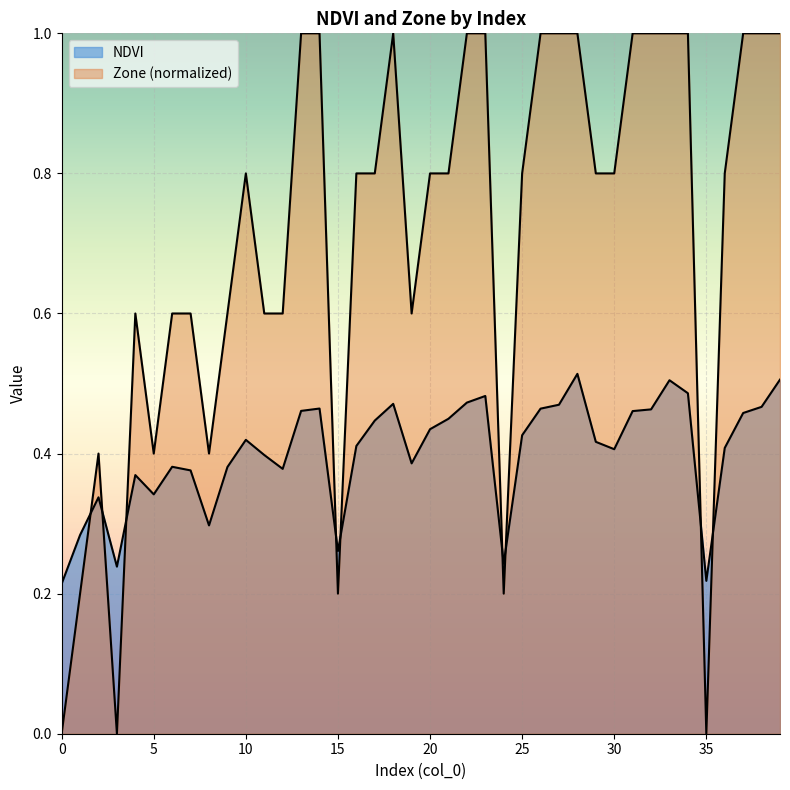

What is the value of the NDVI point at the 39th from the left?

0.5